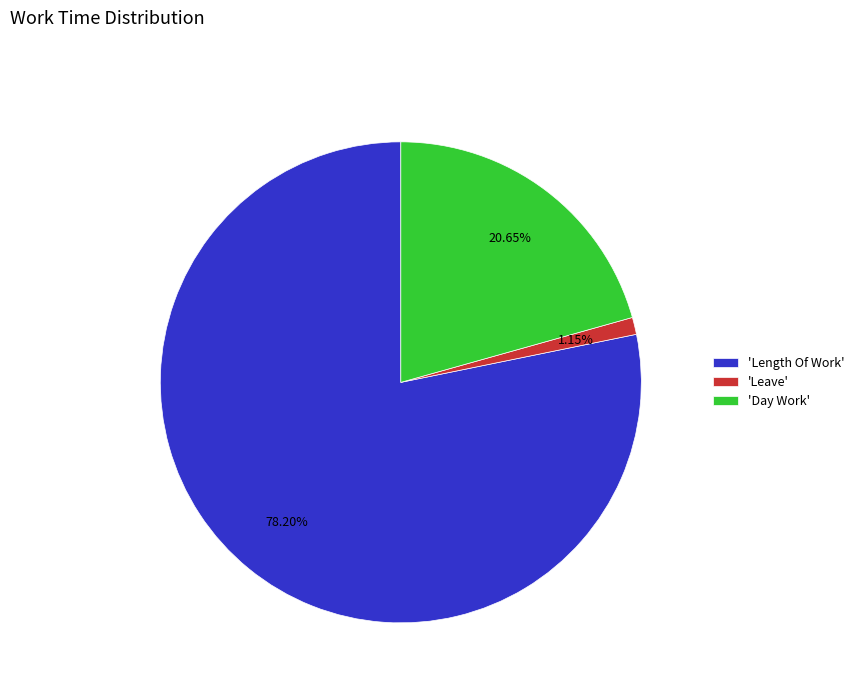

Combined, do 'Length Of Work' and 'Leave' account for over 50%?

Yes